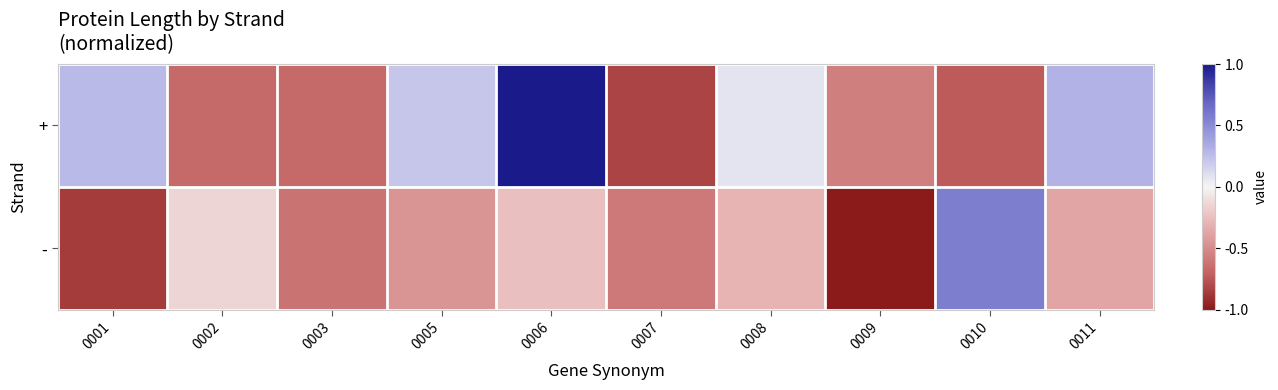

Rank the series at 0007 from highest to lowest value.

-, +